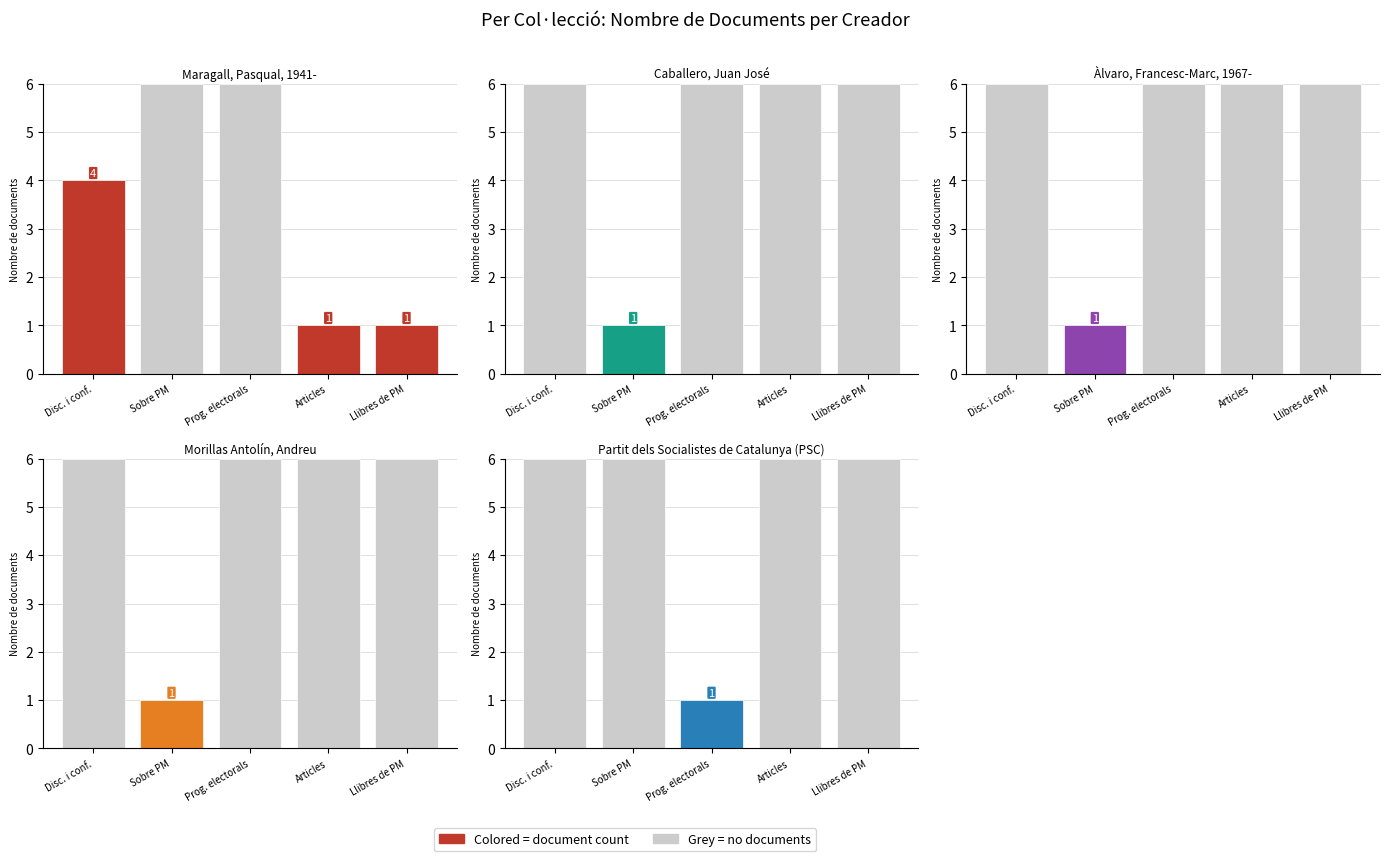

What is the difference between the maximum and minimum values in the Morillas Antolín, Andreu series?

5